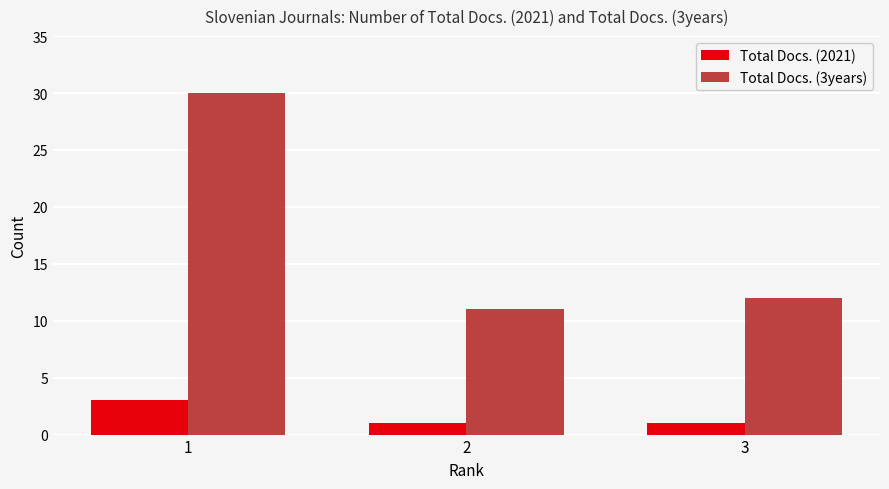

Count the Total Docs. (2021) values in the range 1 to 3.

3